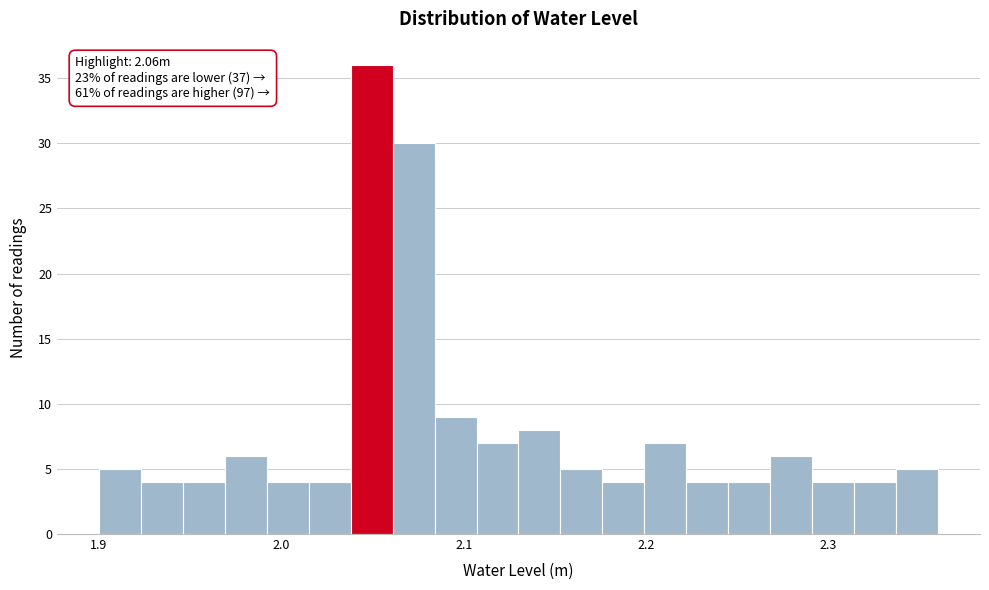

Around what value on the x-axis is the tallest bar? Give the approximate position of its centre, as read against the axis.

2.05